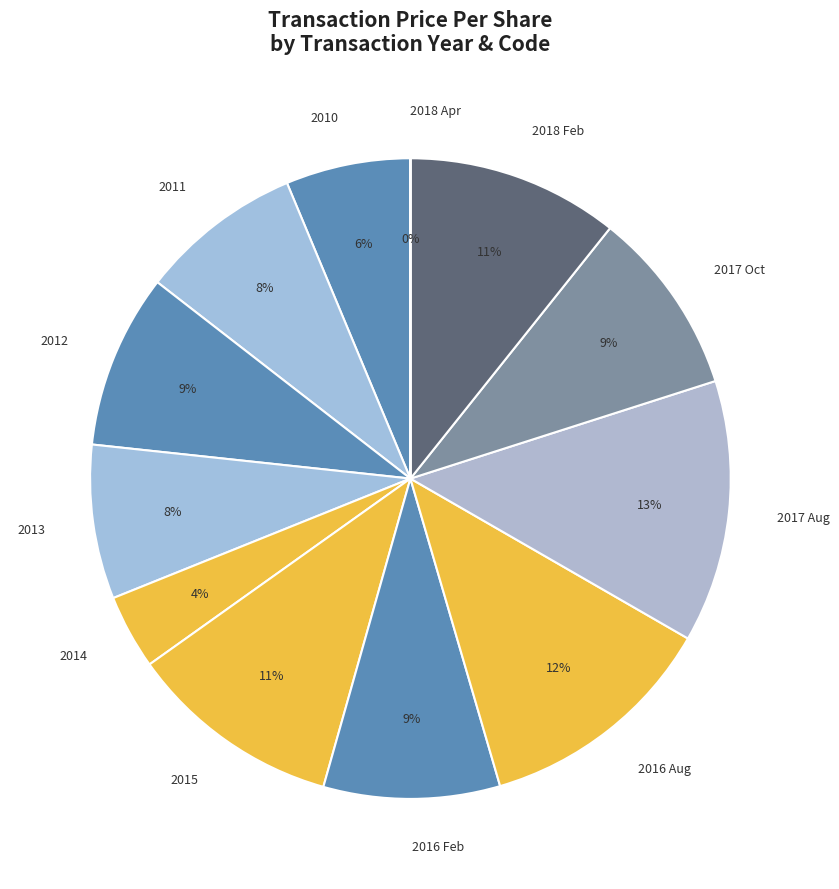

What is the largest slice in the pie chart?

2017 Aug